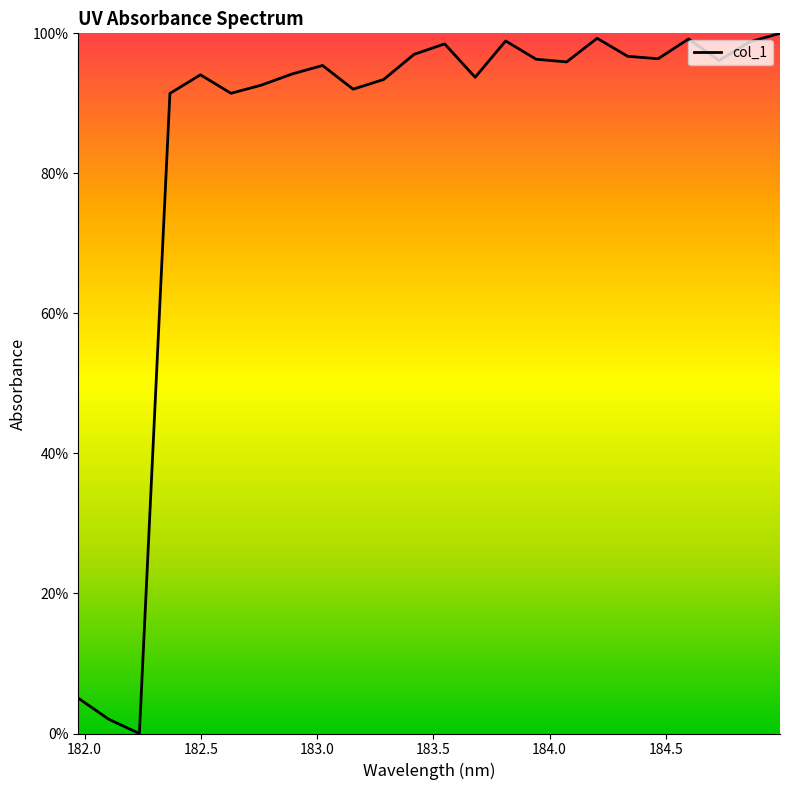

What is the difference between the maximum and minimum values?

100.0